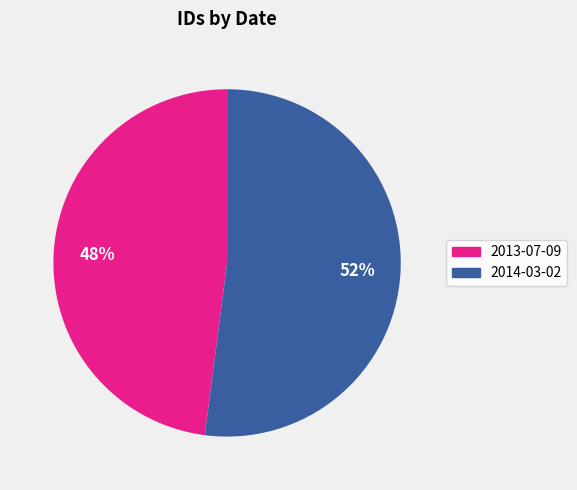

What is the ratio of the value at 2013-07-09 to the value at 2014-03-02?

0.9